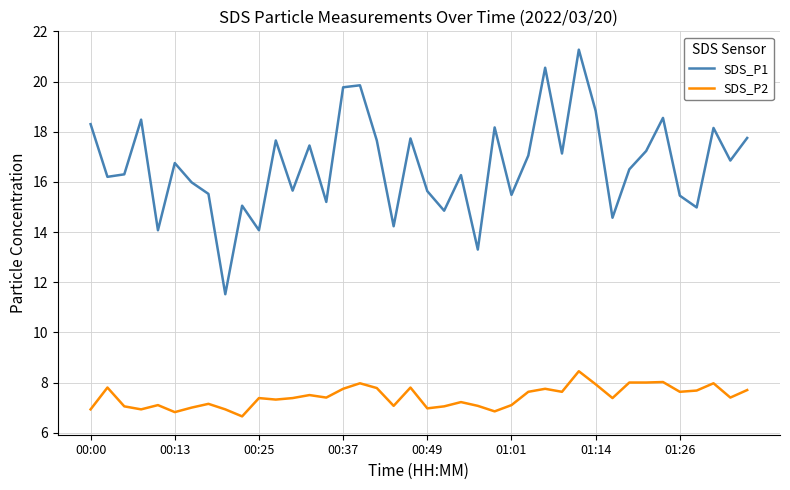

True or false: SDS_P1 and SDS_P2 cross at least once.

False